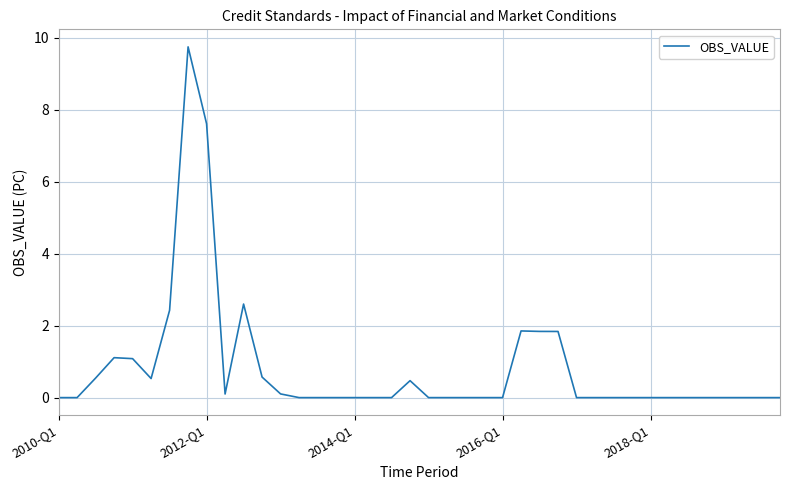

What is the difference between the maximum and minimum values?

9.7